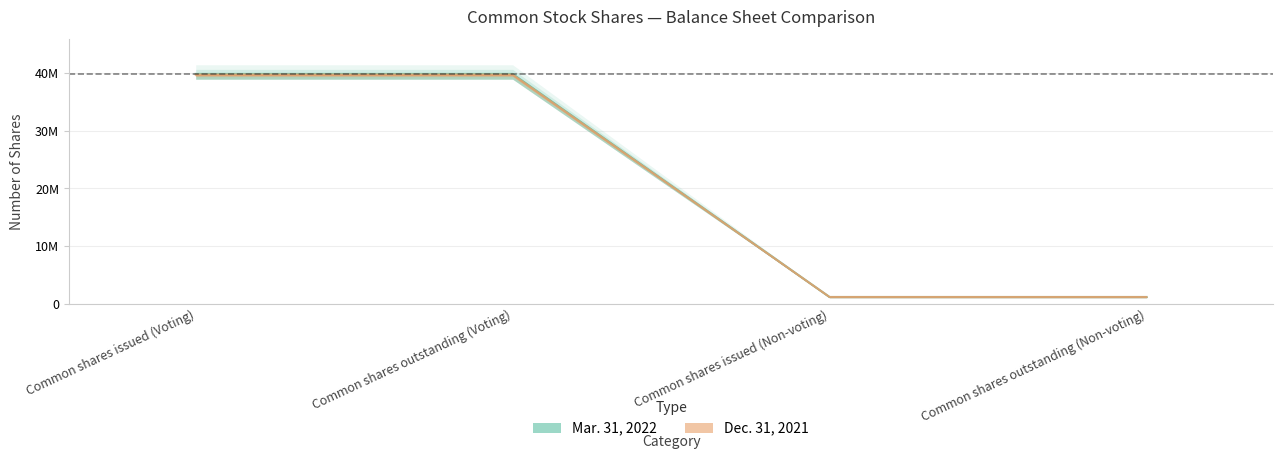

Which category has the highest value in the Dec. 31, 2021 series?

Common shares issued (Voting)